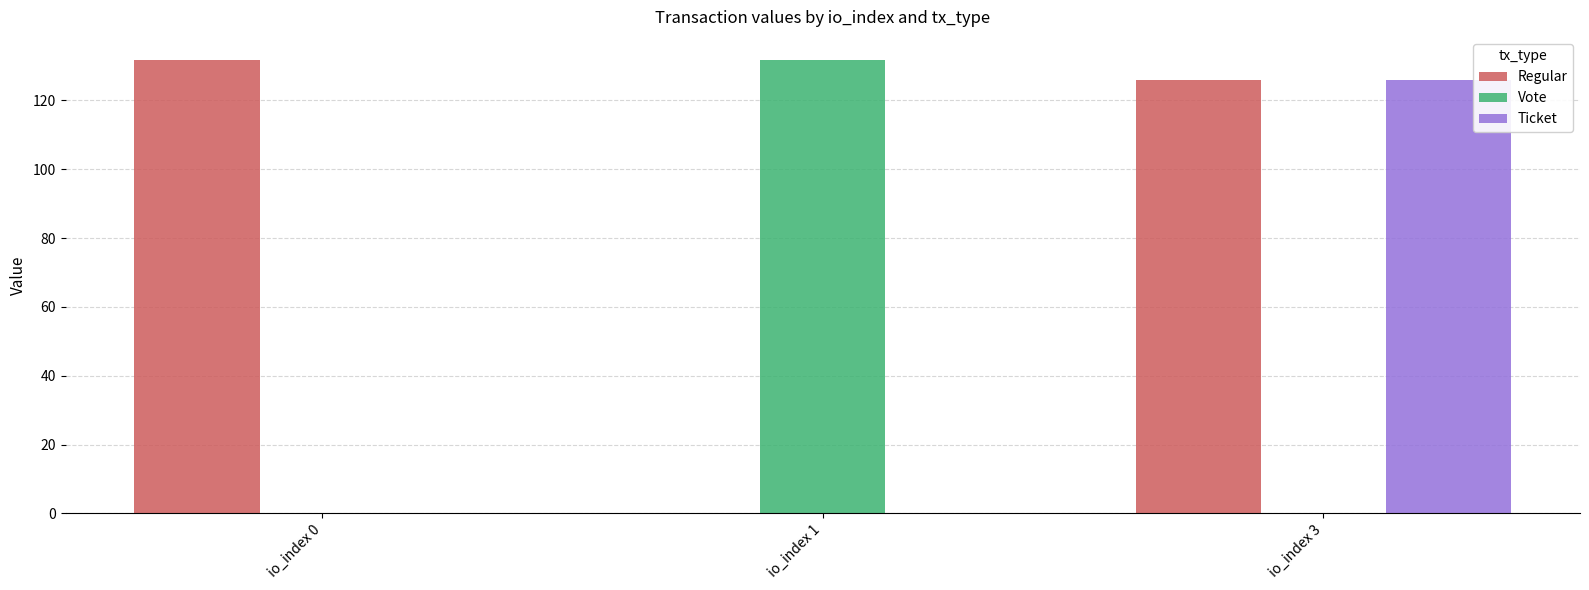

How many categories are shown in the chart?

3